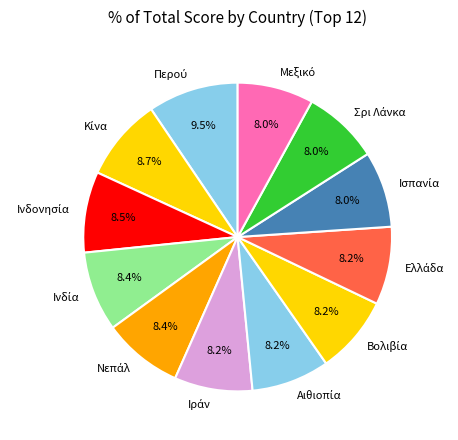

Is there a majority slice in this chart?

No